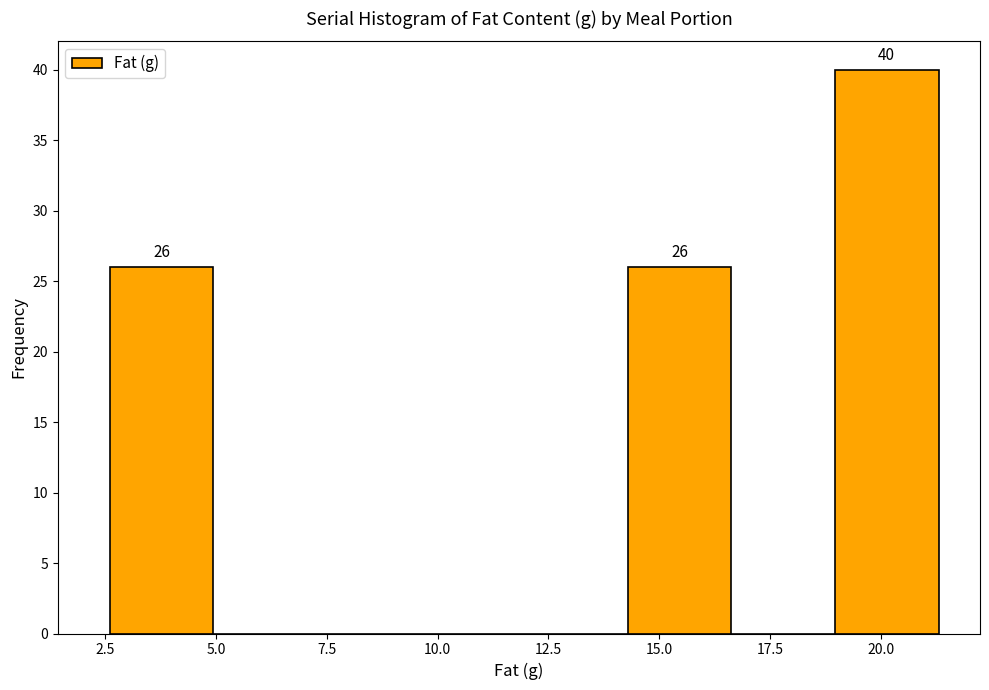

Which range on the x-axis has the tallest bar?

19.0 to 21.5